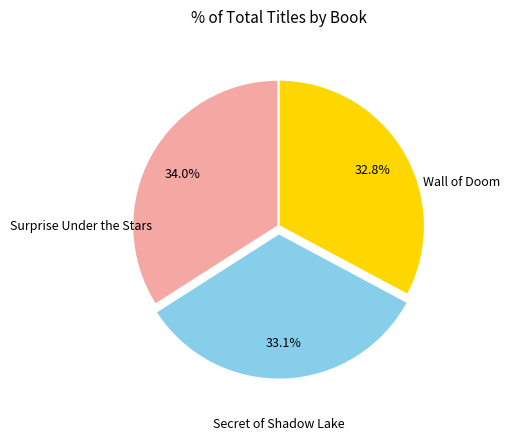

Is there any slice that represents more than half of the pie?

No